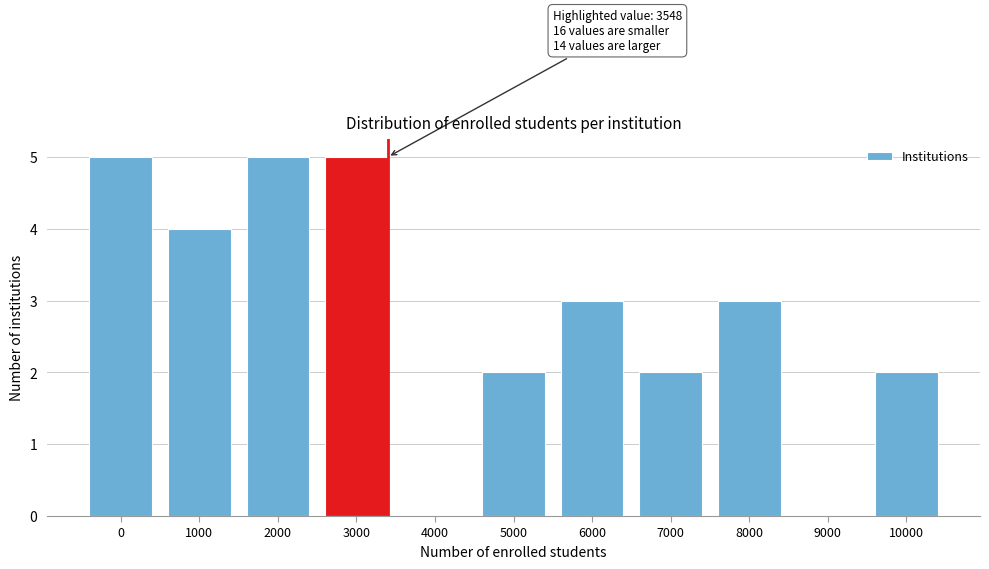

Reading left to right, transcribe all the data shown in this chart.

0=5	1000=4	2000=5	3000=5	4000=0	5000=2	6000=3	7000=2	8000=3	9000=0	10000=2